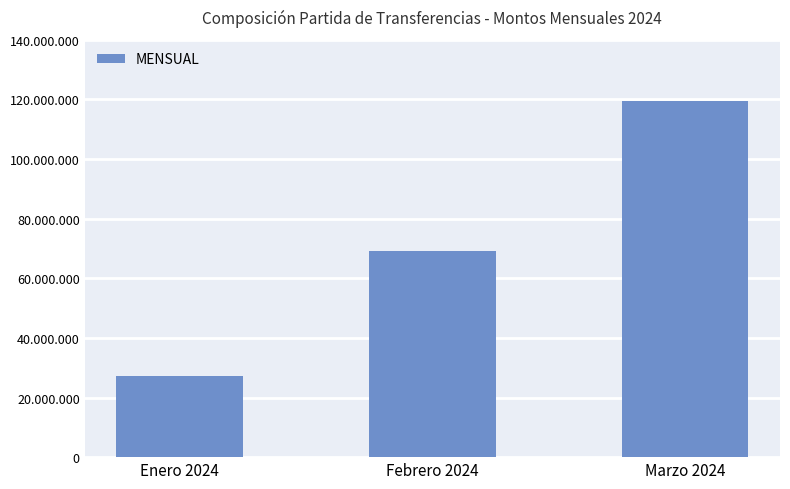

Between Enero 2024 and Marzo 2024, which is larger?

Marzo 2024